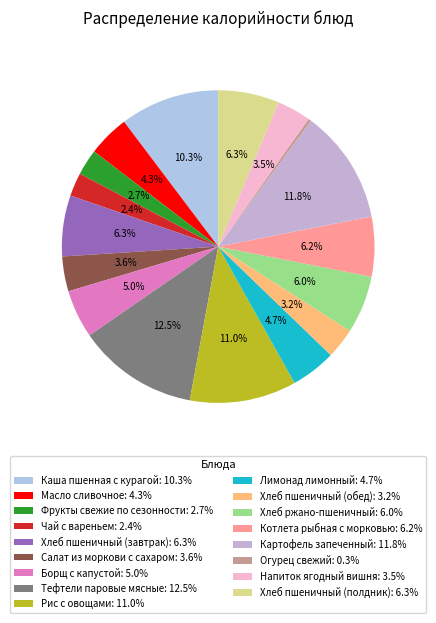

Combined, what portion of the pie is Напиток ягодный вишня and Лимонад лимонный?

8.2%